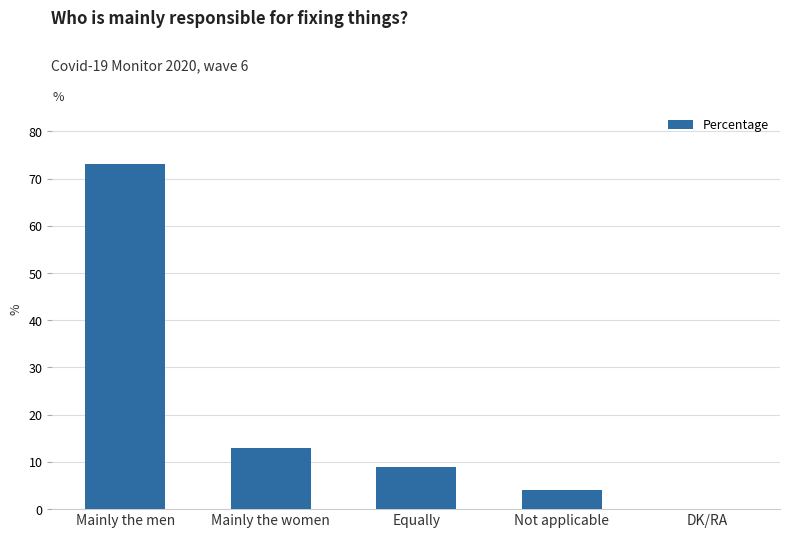

What is the sum of the values at Equally and Not applicable?

13